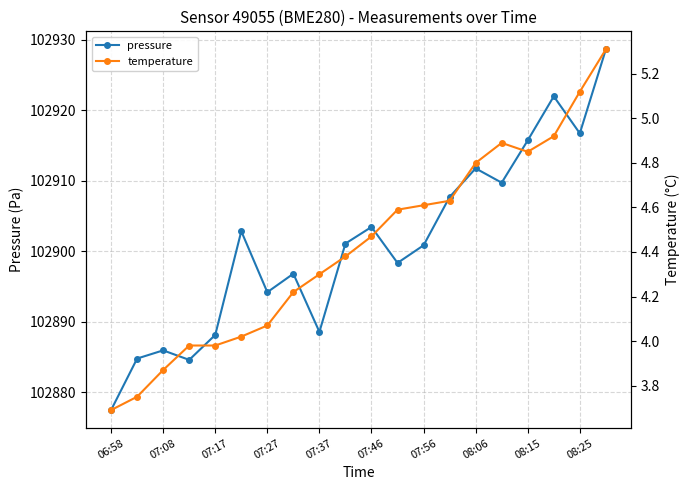

What is the maximum value for pressure?

102928.6